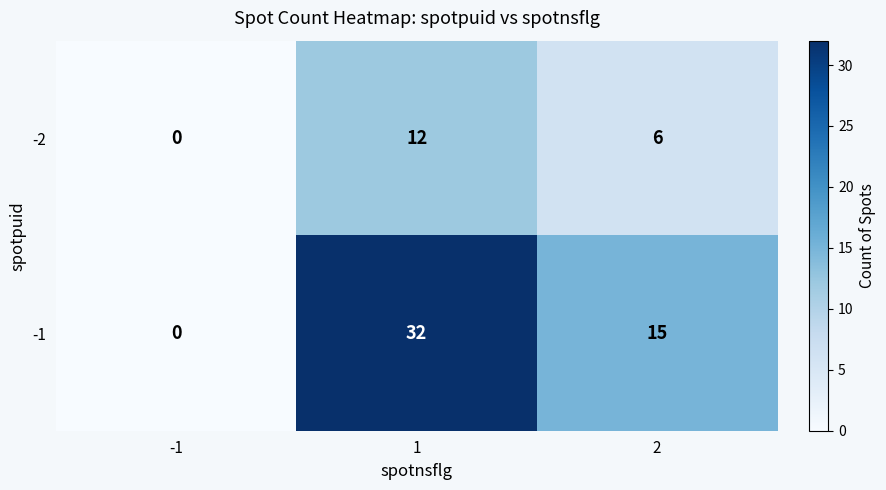

What is the highest value of the -1 series?

32